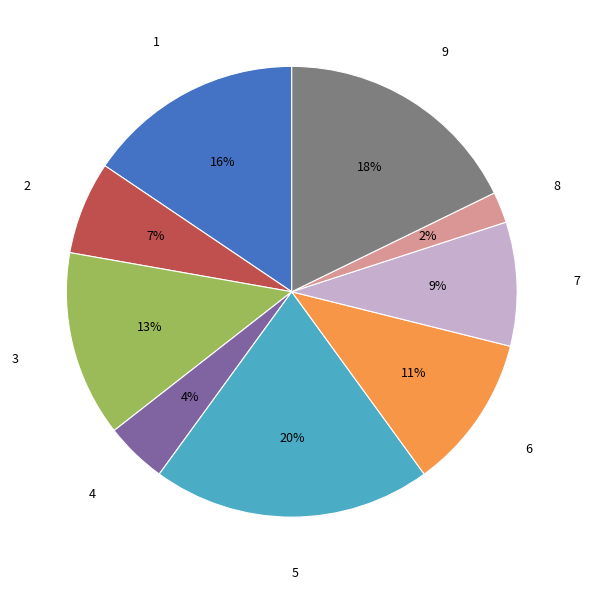

True or false: 4 accounts for 4% of the total.

True